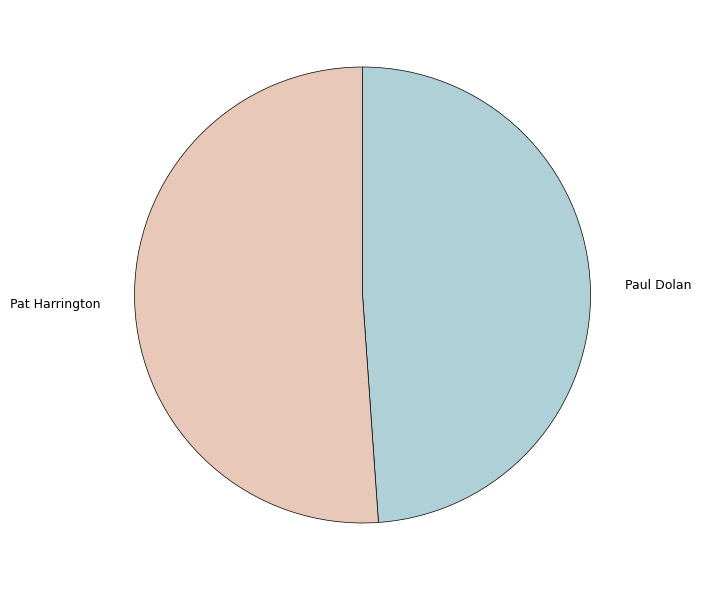

How many segments does this pie chart have?

2